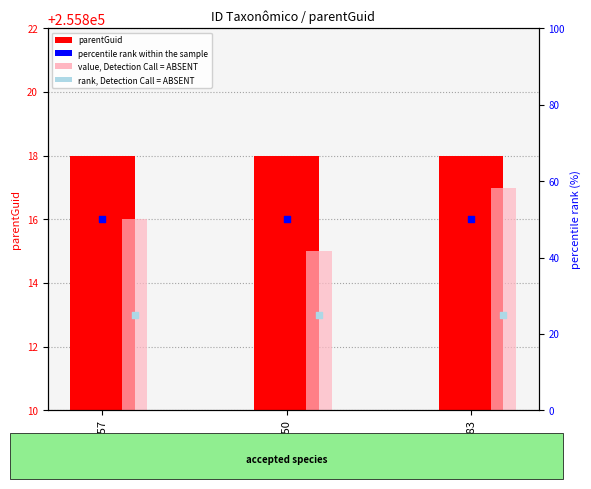

Which series has the largest total across all categories?

parentGuid